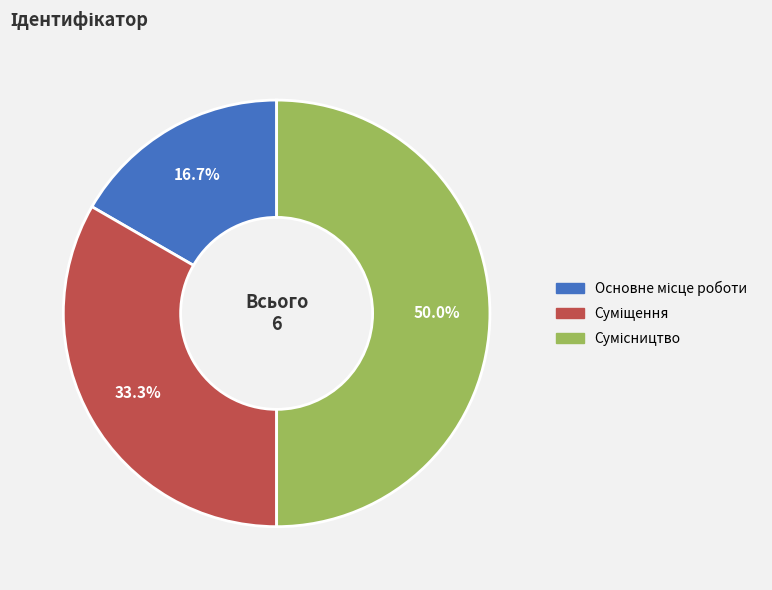

Which category has the biggest portion of the pie?

Сумісництво